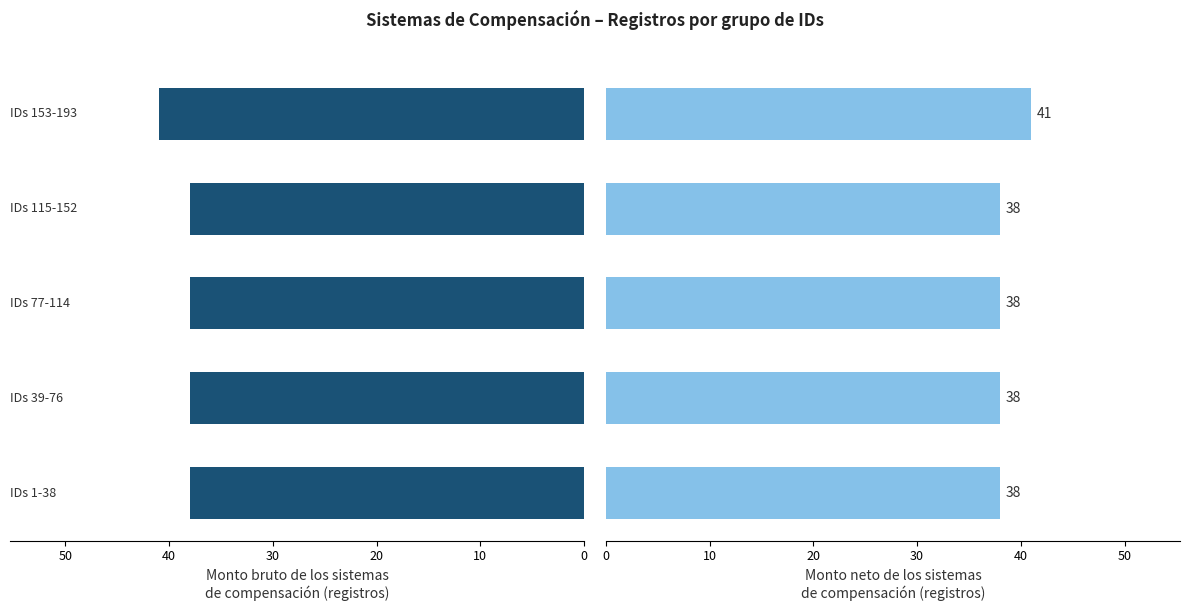

The Monto bruto series shows 38 at 10. True or false?

True